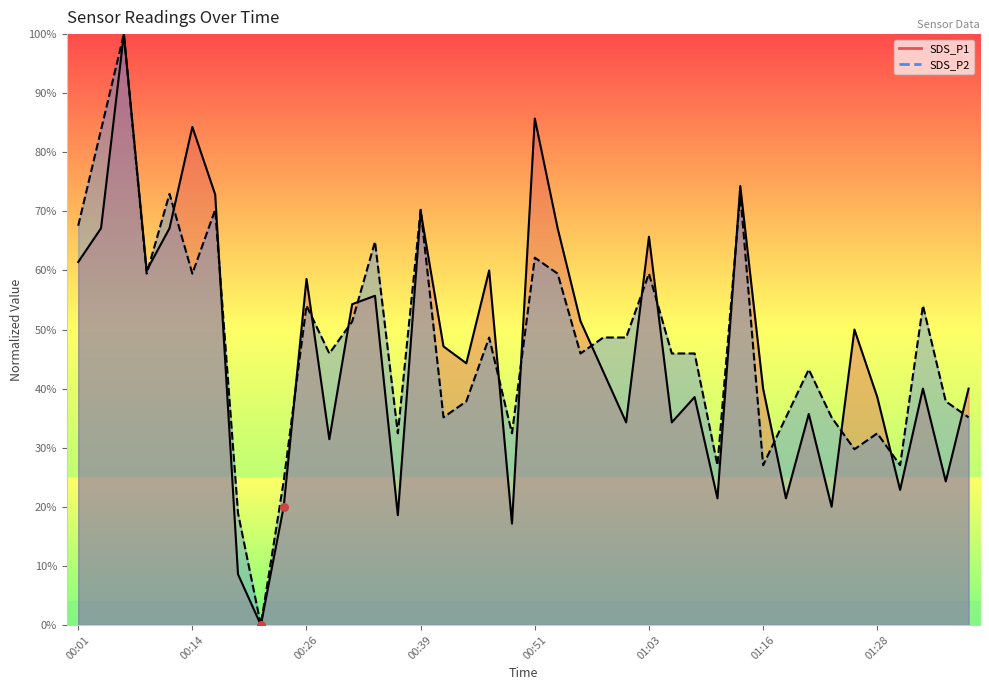

Is the value of SDS_P1 at 00:01 greater than the value of SDS_P2 at 00:36?

Yes